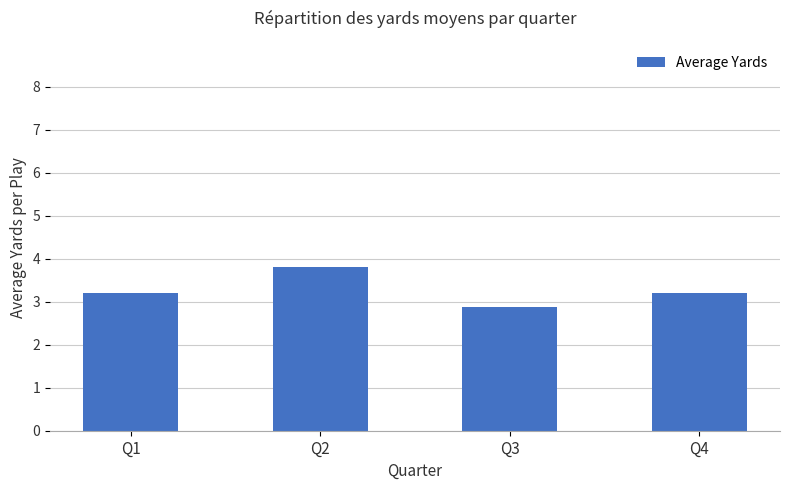

Read the value at Q4.

3.2